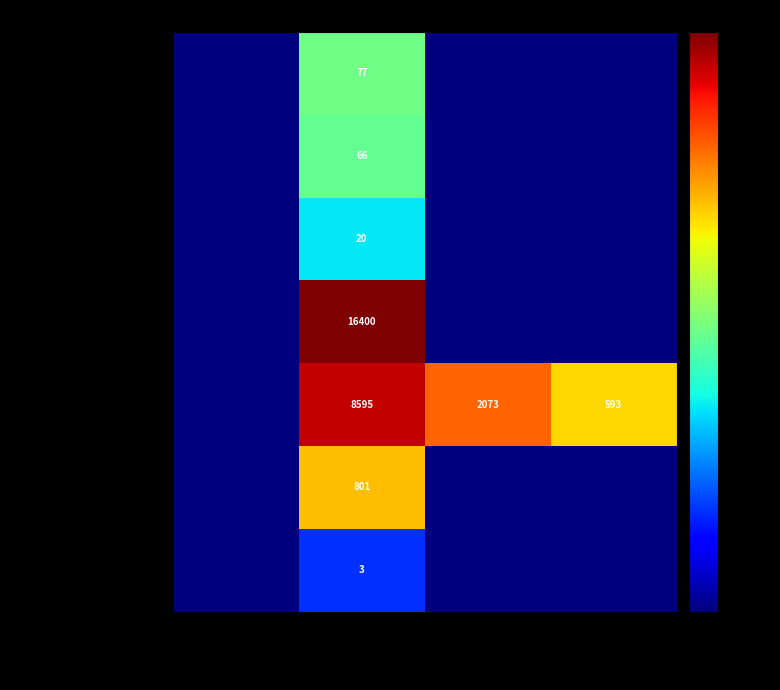

What is the spread (max minus min) of values at AWD 2018-07-01?

16397.0